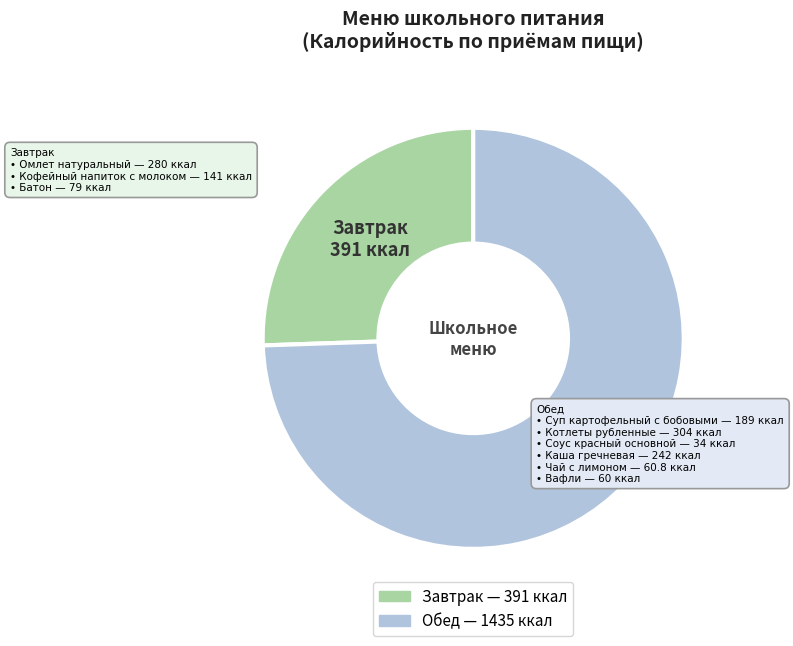

Approximately how many times larger is the value at Обед compared to Завтрак?

2.9